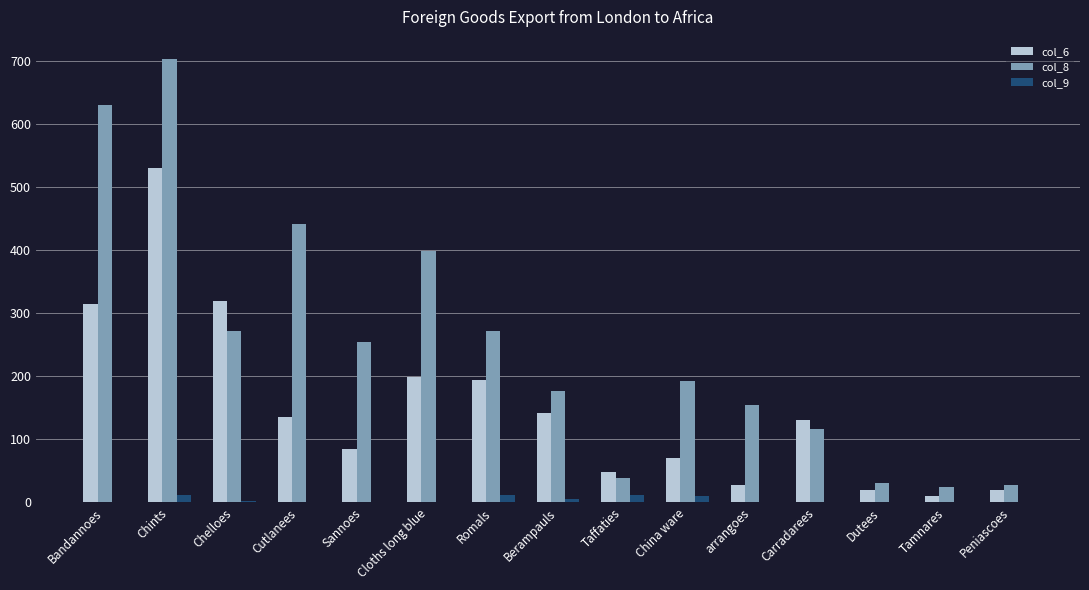

The value of col_9 at Chelloes is 3. True or false?

True